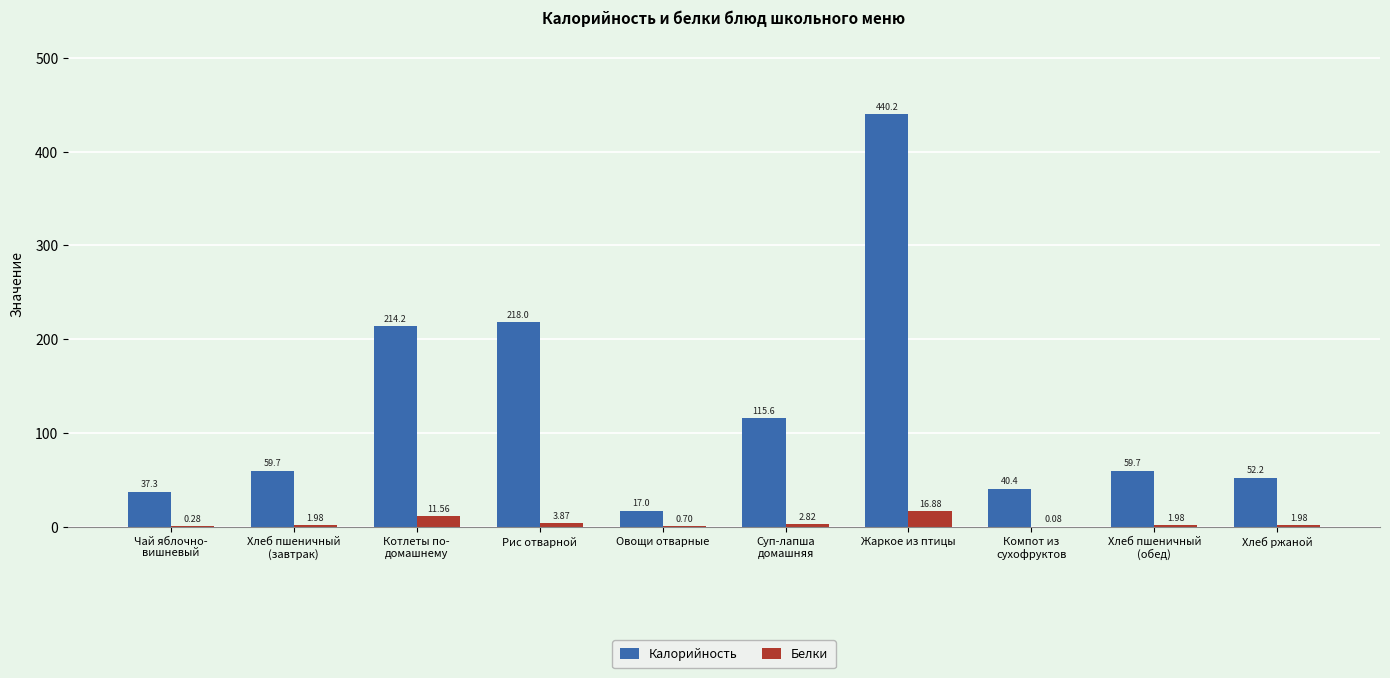

Which category has the highest value across all series?

Жаркое из птицы